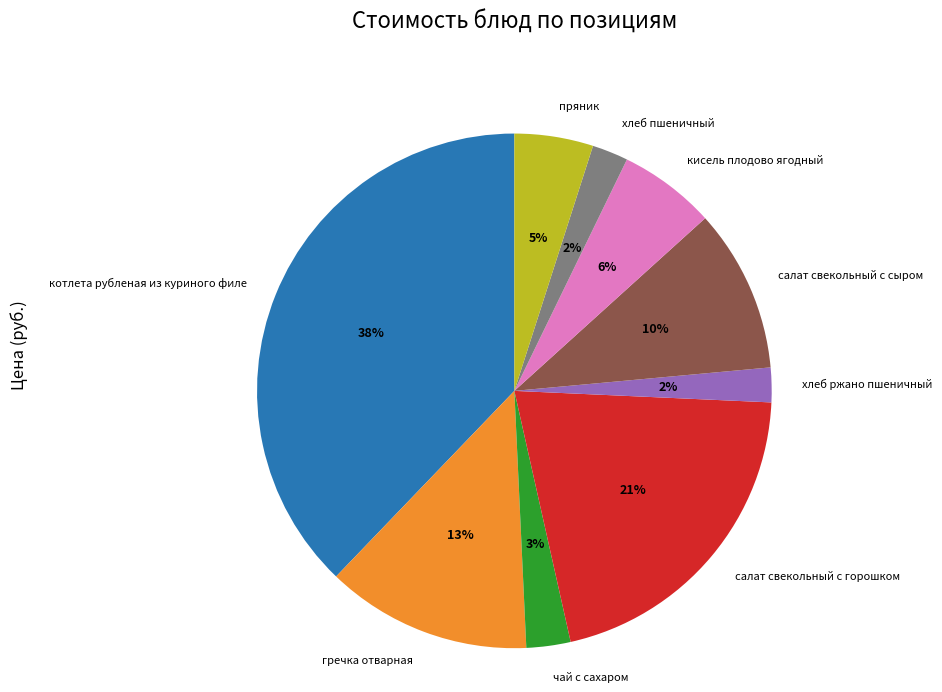

To the nearest percent, what is the average slice percentage?

11%